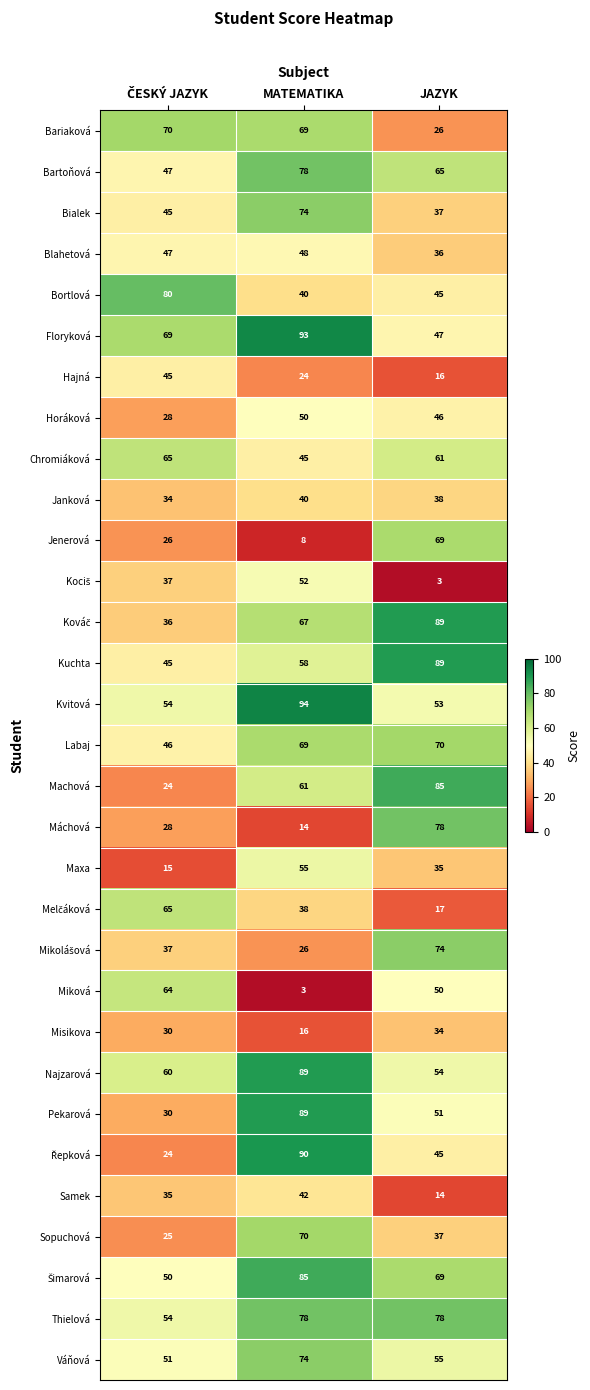

What is the difference between the maximum and second lowest values in the Maxa series?

20